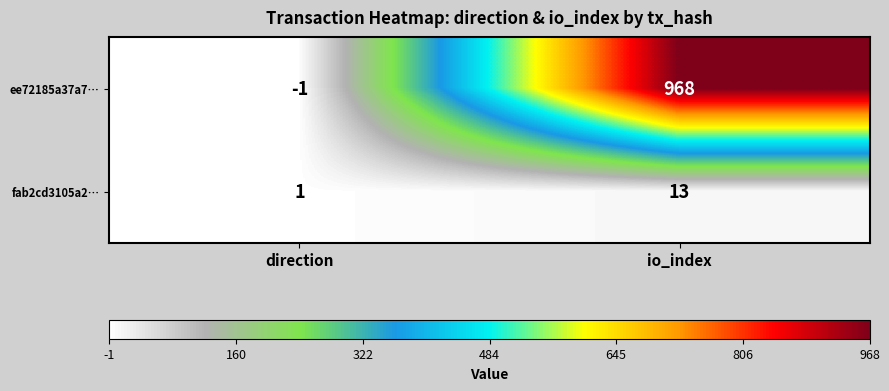

Which series changed the most between direction and io_index?

ee72185a37a7…